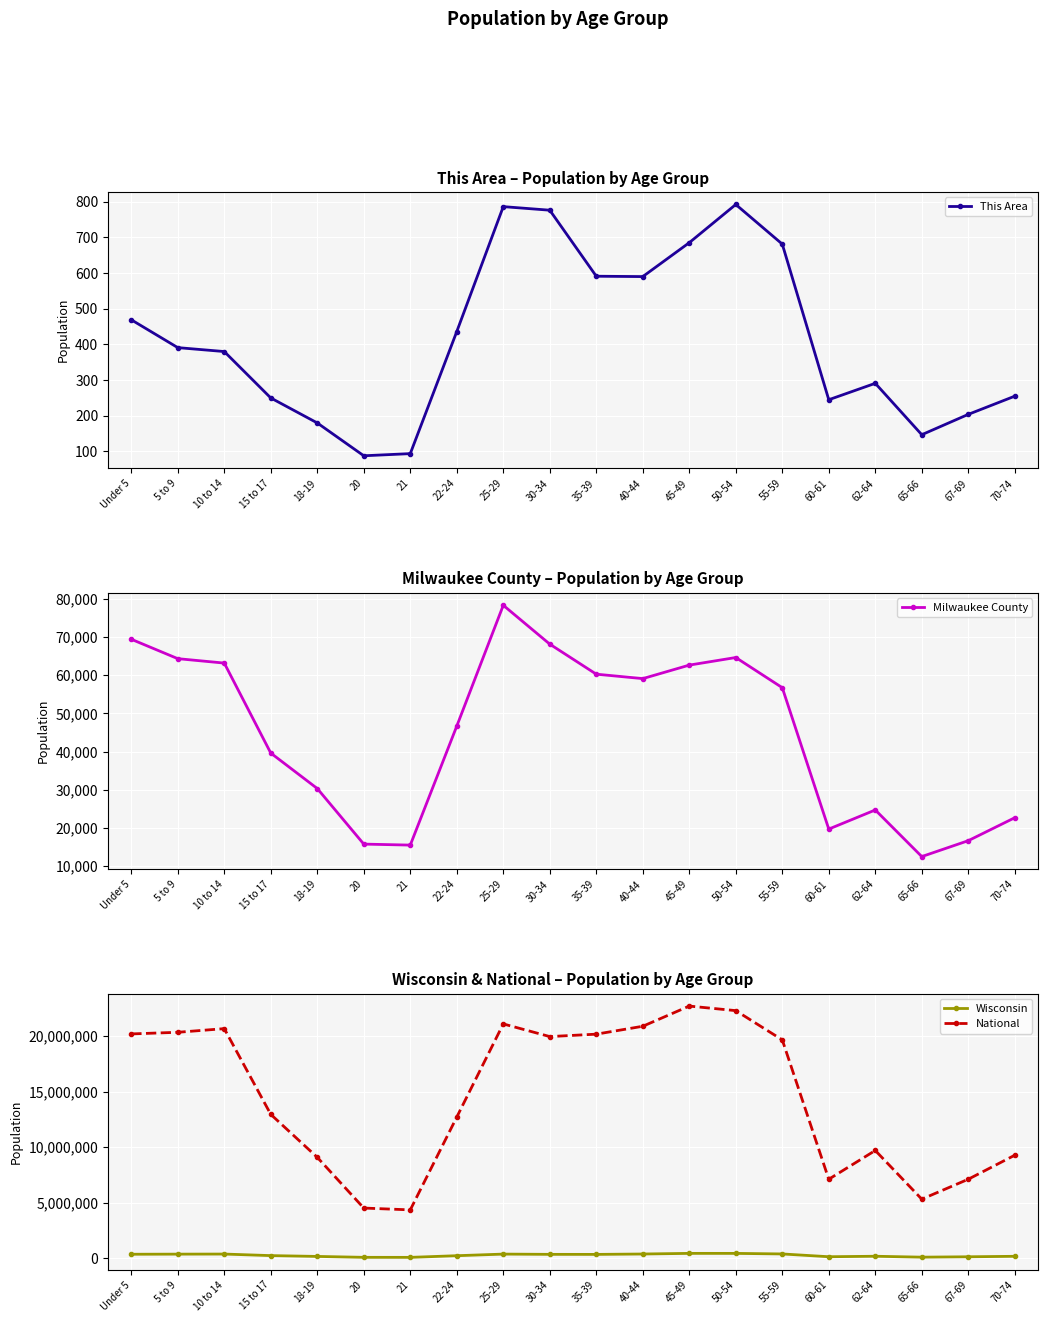

What is the lowest value of the Wisconsin series?

78216